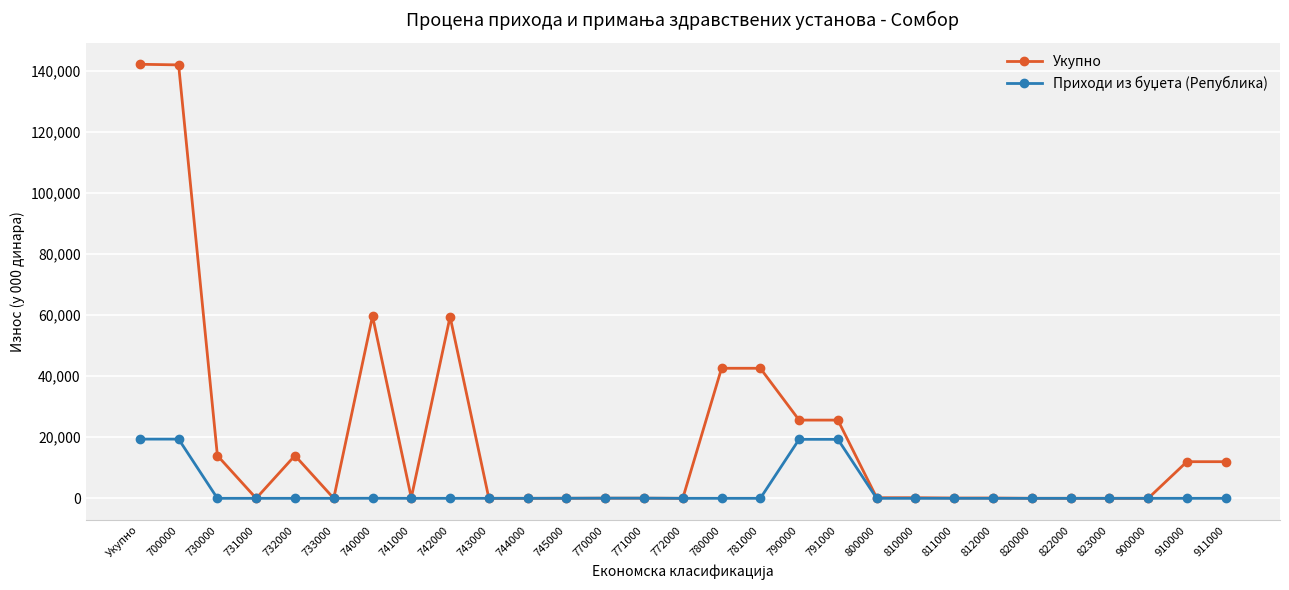

Is it true that Укупно equals -65476 at 822000?

False